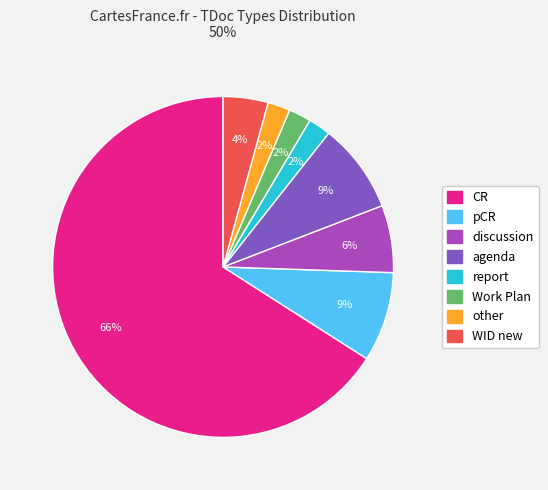

How many slices are in this pie chart?

8